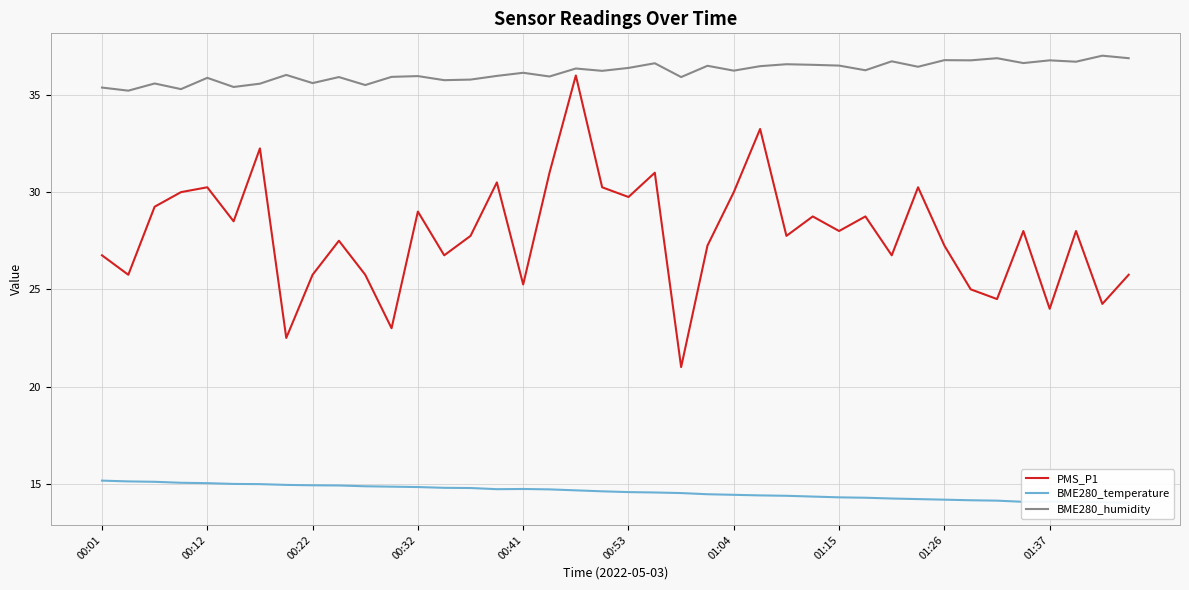

True or false: BME280_humidity has a value of 9.0 at 00:32.

False